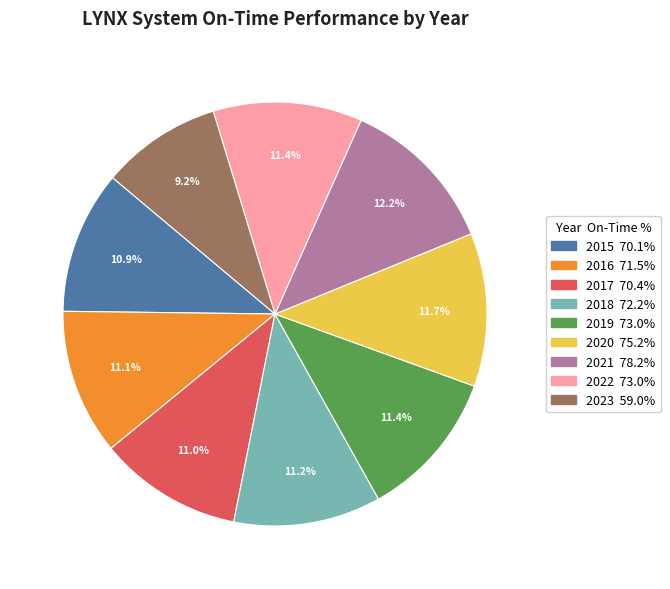

True or false: 2016 accounts for 1% of the total.

False